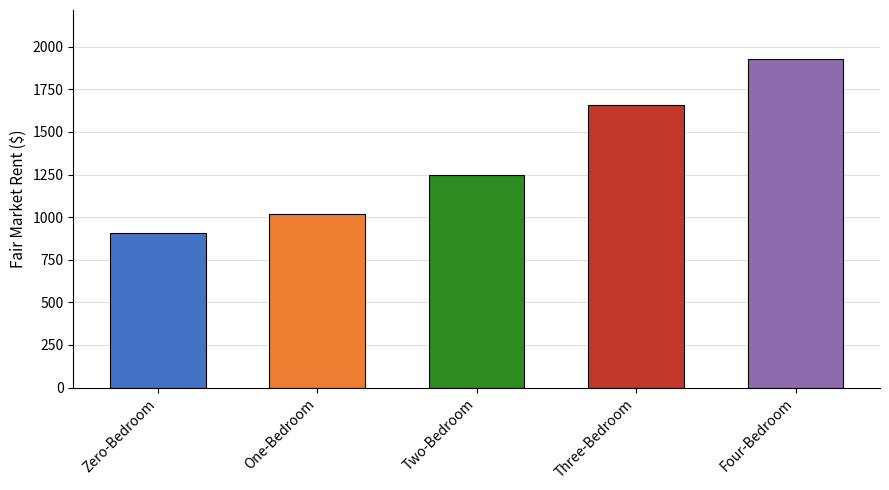

Reading left to right, what are all the values shown in this chart?

Zero-Bedroom=907.5	One-Bedroom=1017.0	Two-Bedroom=1245.7	Three-Bedroom=1659.0	Four-Bedroom=1926.9